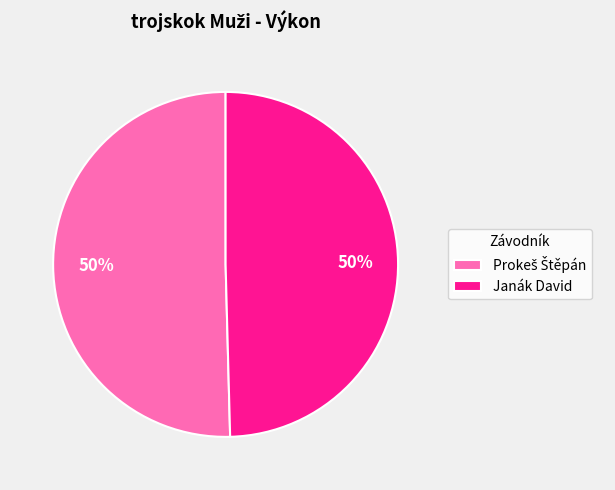

To the nearest percent, what is the average slice percentage?

50%